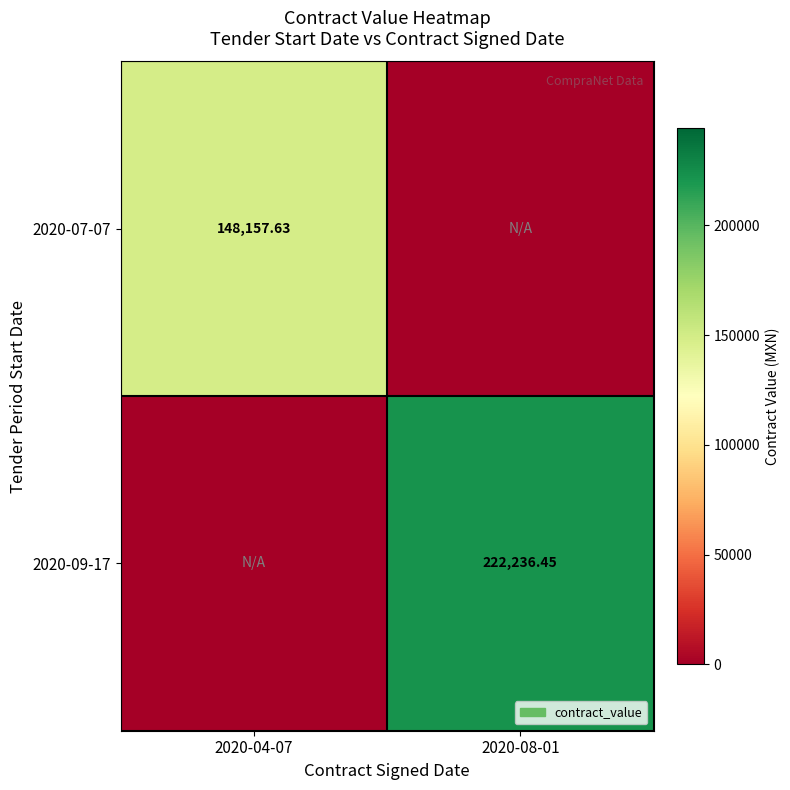

At which label does 2020-07-07 first exceed 148157?

2020-04-07